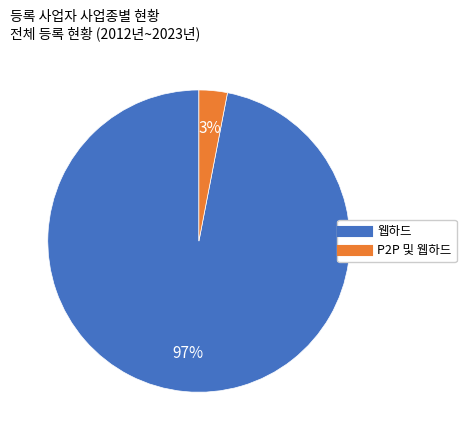

Is there any slice that represents more than half of the pie?

Yes